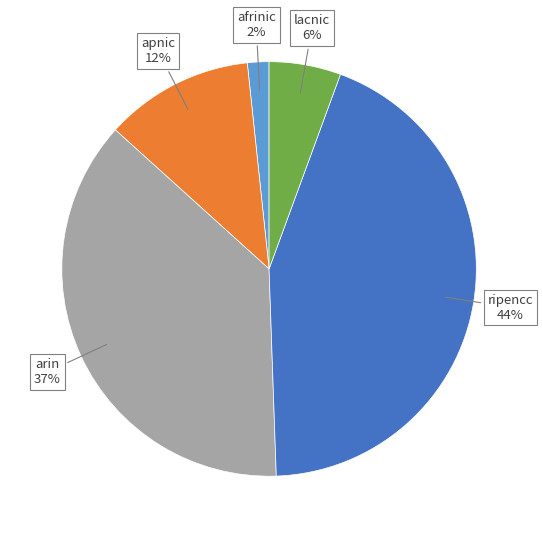

Does apnic represent more than half of the total?

No